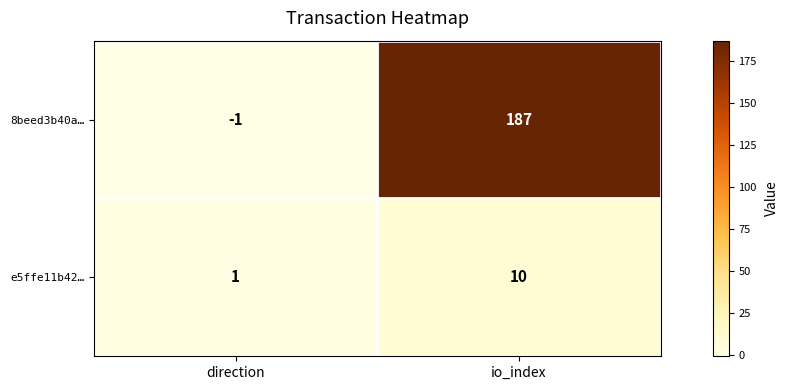

What is the spread (max minus min) of values at direction?

2